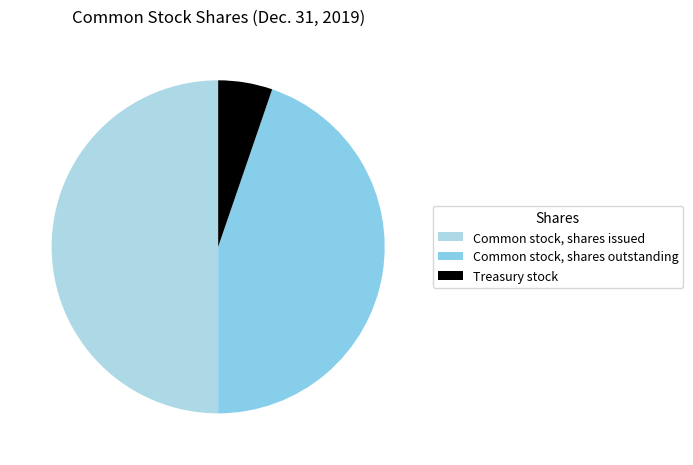

How many segments does this pie chart have?

3